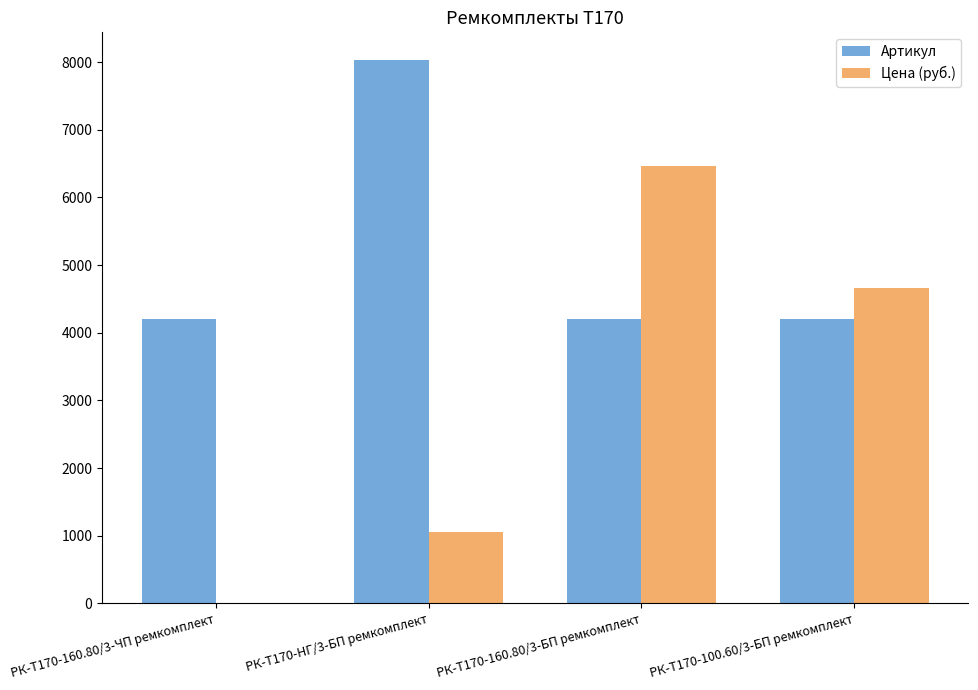

What is the difference between the Цена (руб.) values at РК-Т170-160.80/3-БП ремкомплект and РК-Т170-НГ/3-БП ремкомплект?

5403.2